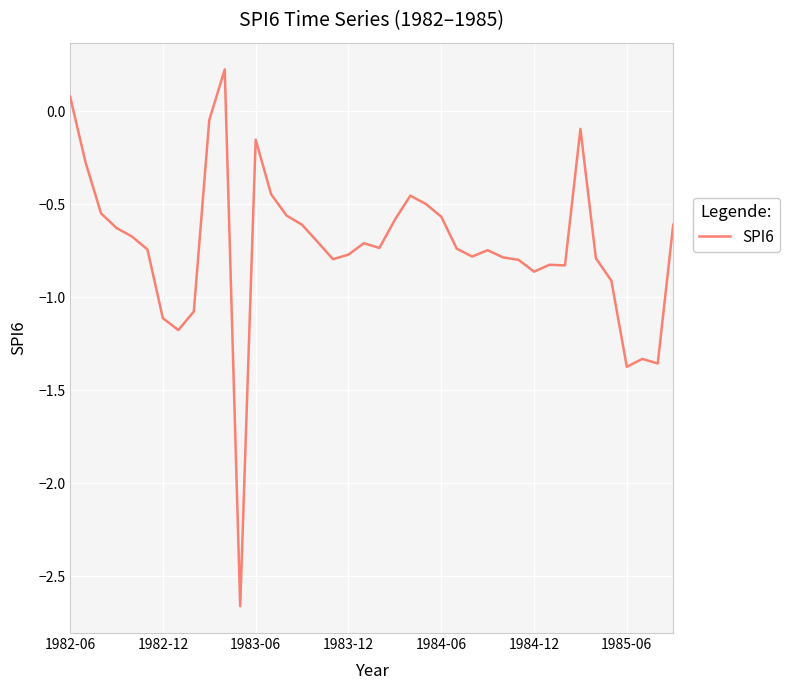

What is the difference between the second highest and minimum values?

2.7